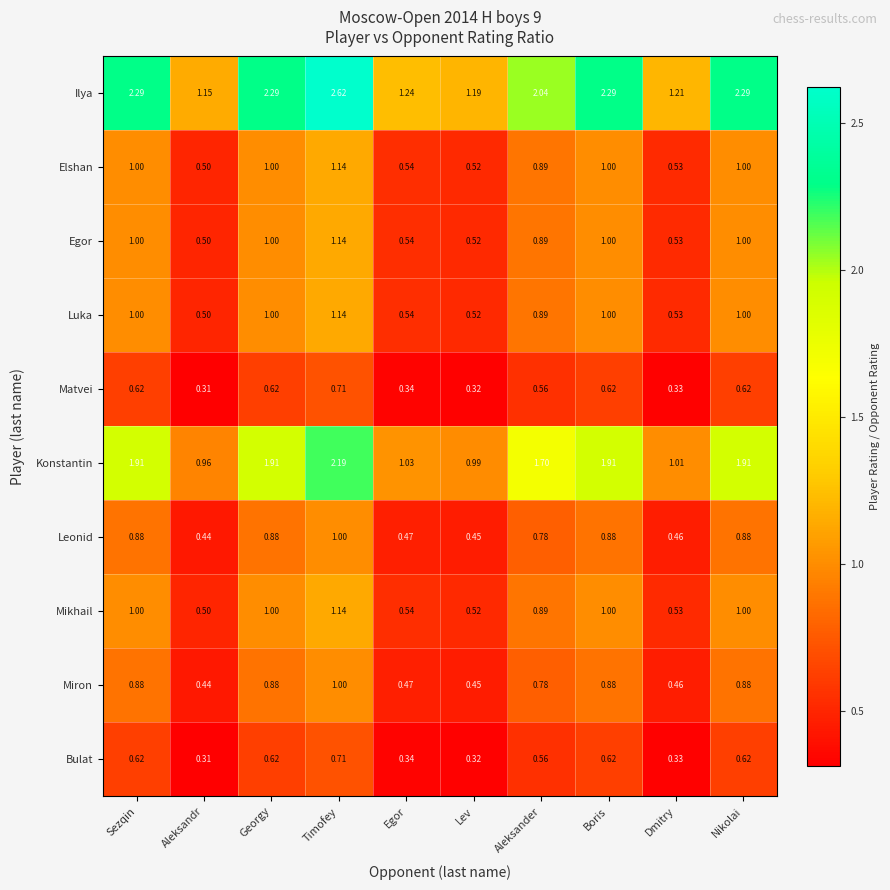

Which series has the largest range (max minus min)?

Ilya